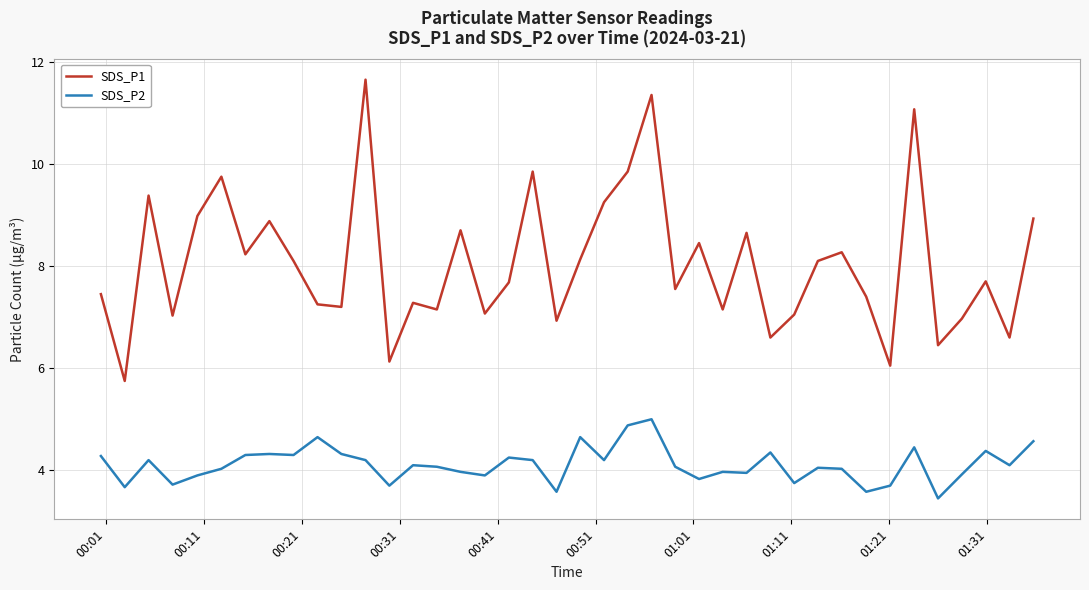

What is the maximum value shown in the chart?

11.7